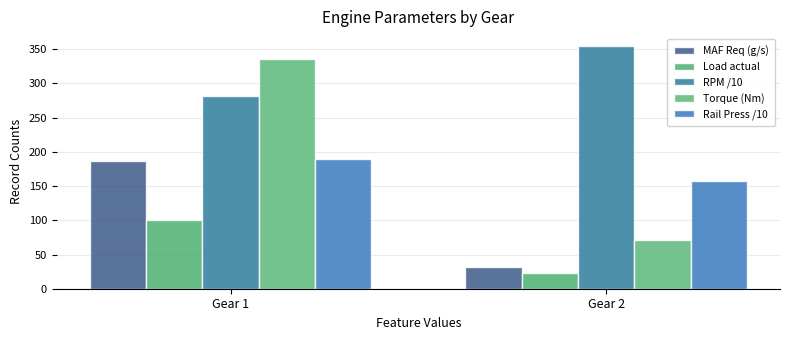

Reading right to left, extract all data points from this chart.

MAF Req (g/s): Gear 2=31.2	Gear 1=186.2
Load actual: Gear 2=23.7	Gear 1=101.0
RPM /10: Gear 2=354.3	Gear 1=281.6
Torque (Nm): Gear 2=70.8	Gear 1=335.0
Rail Press /10: Gear 2=156.7	Gear 1=189.3